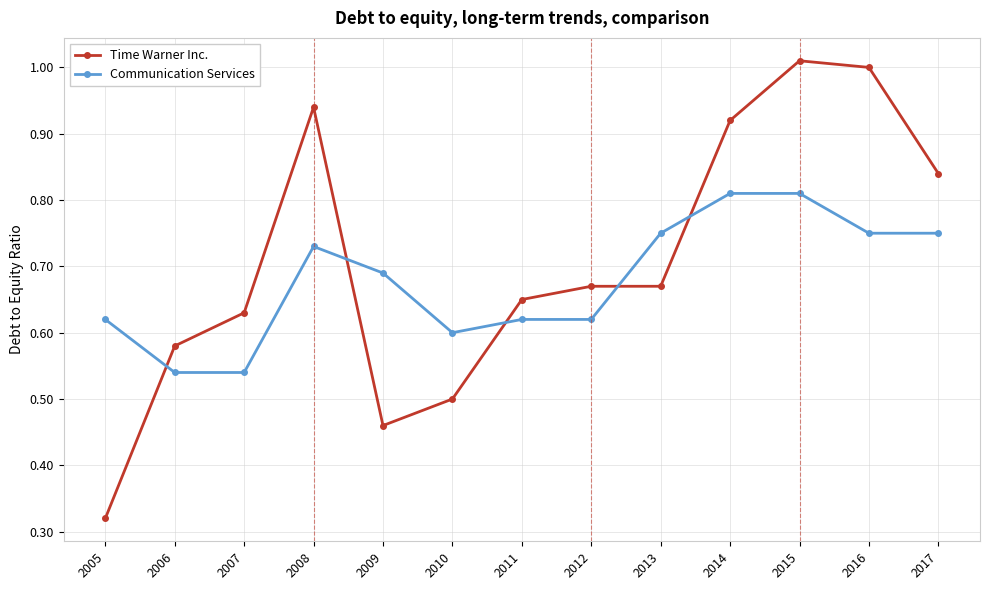

The value of Communication Services at 2007 is 0.9. True or false?

False